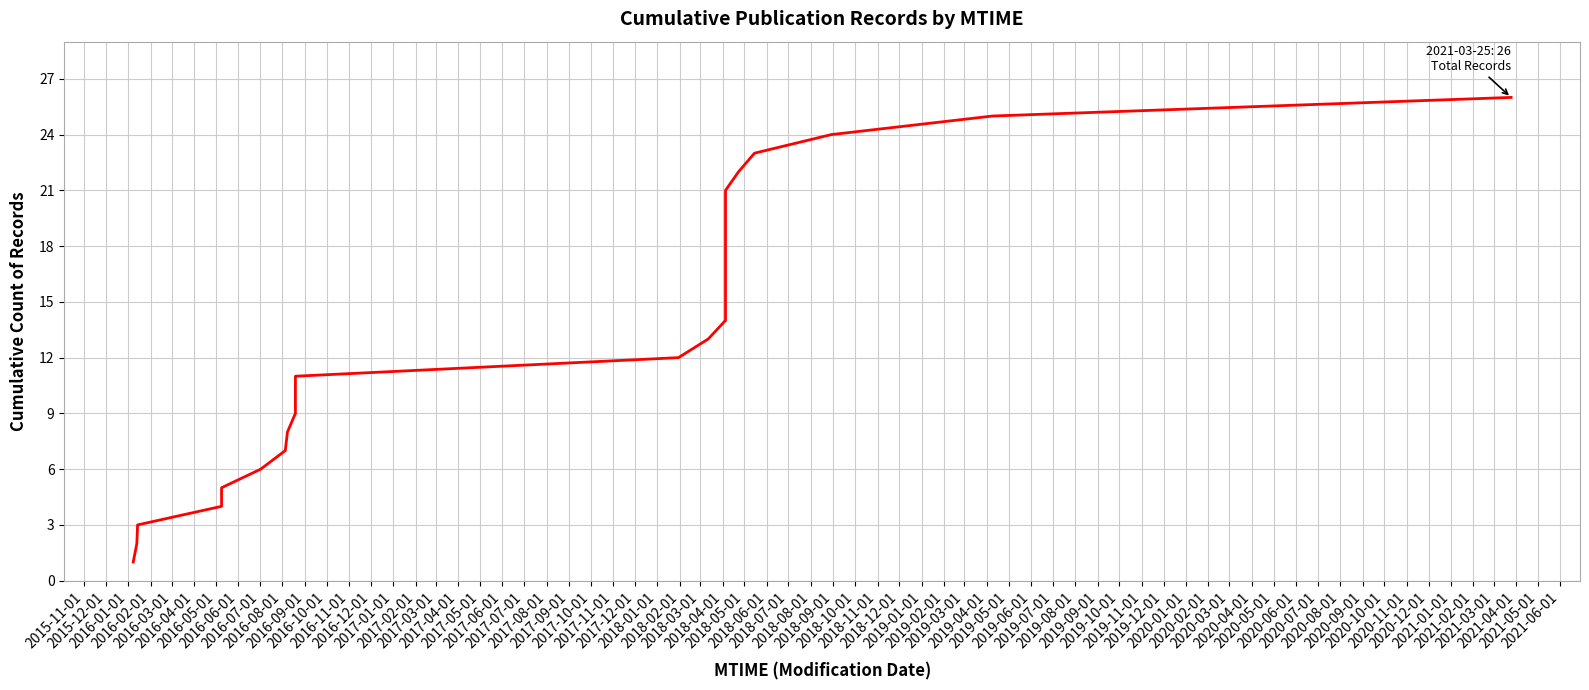

What is the value of the 16th point from the left?

16